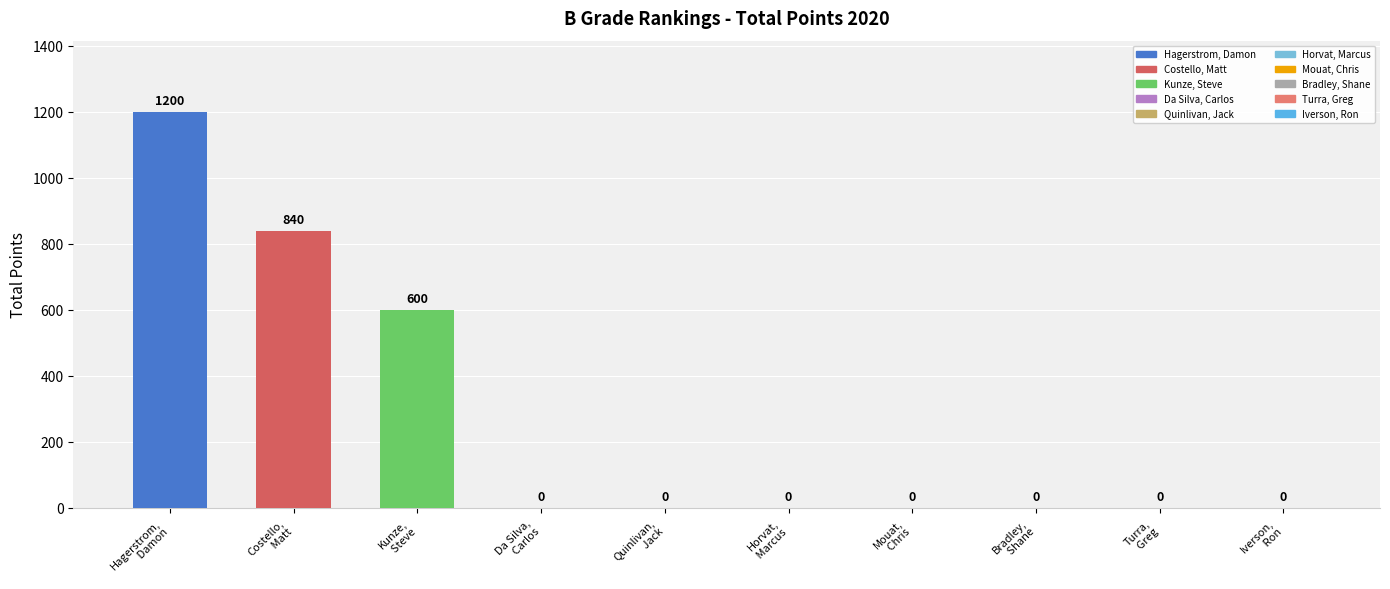

Between Quinlivan,
 Jack and Costello,
 Matt, which is larger?

Costello,
 Matt